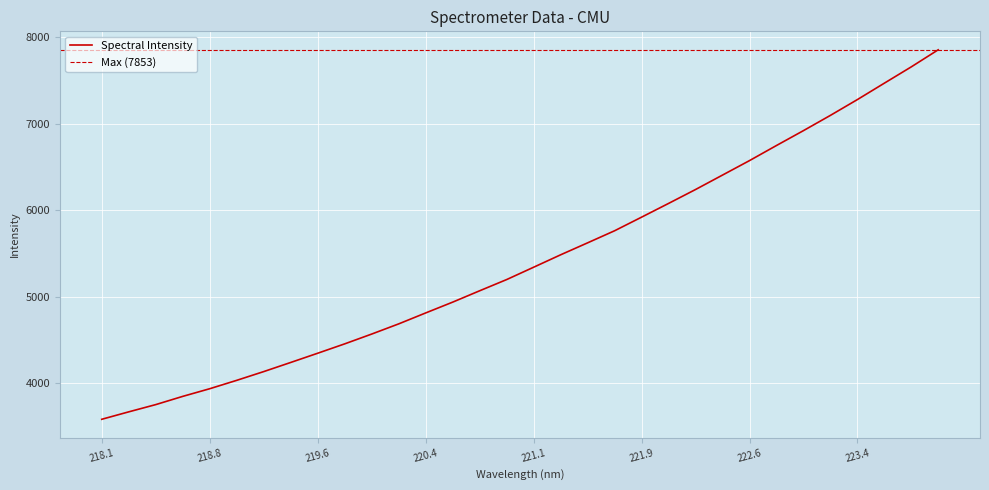

What value does the data have at 221.1?

5342.2